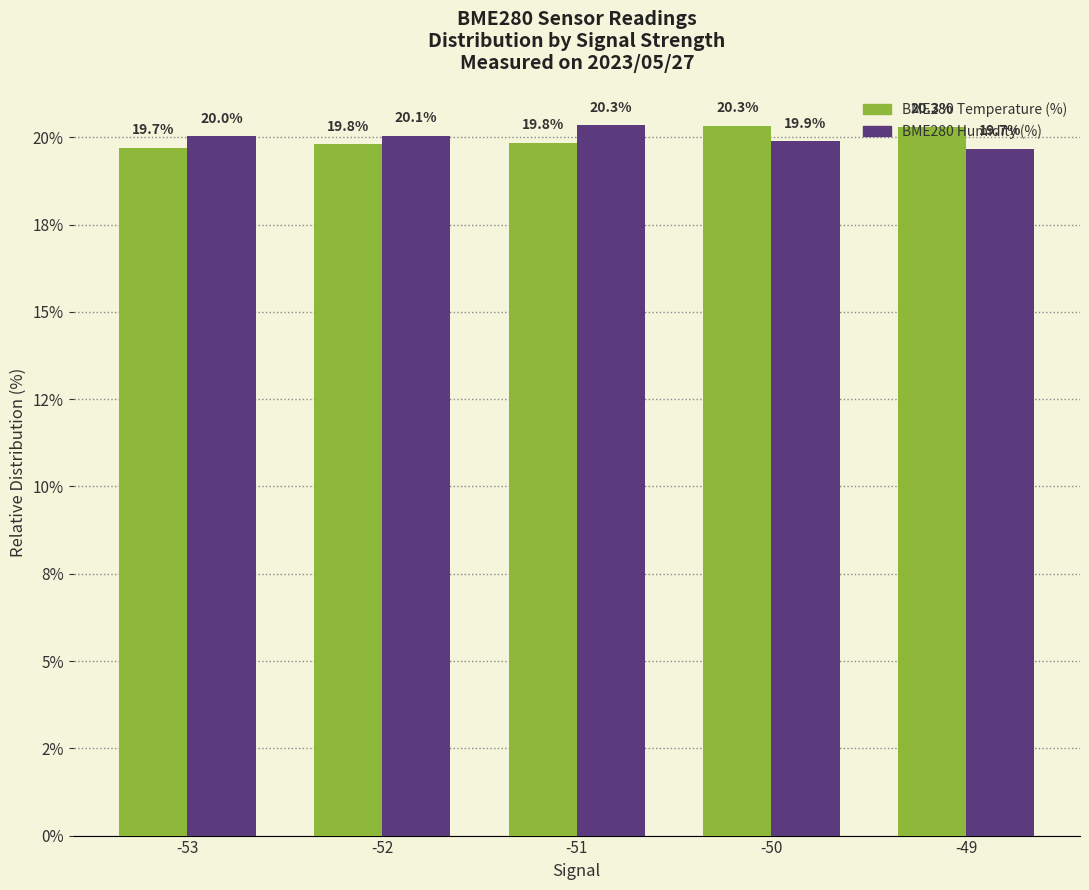

Rank the series by their average value, from lowest to highest.

BME280 Humidity (%), BME280 Temperature (%)